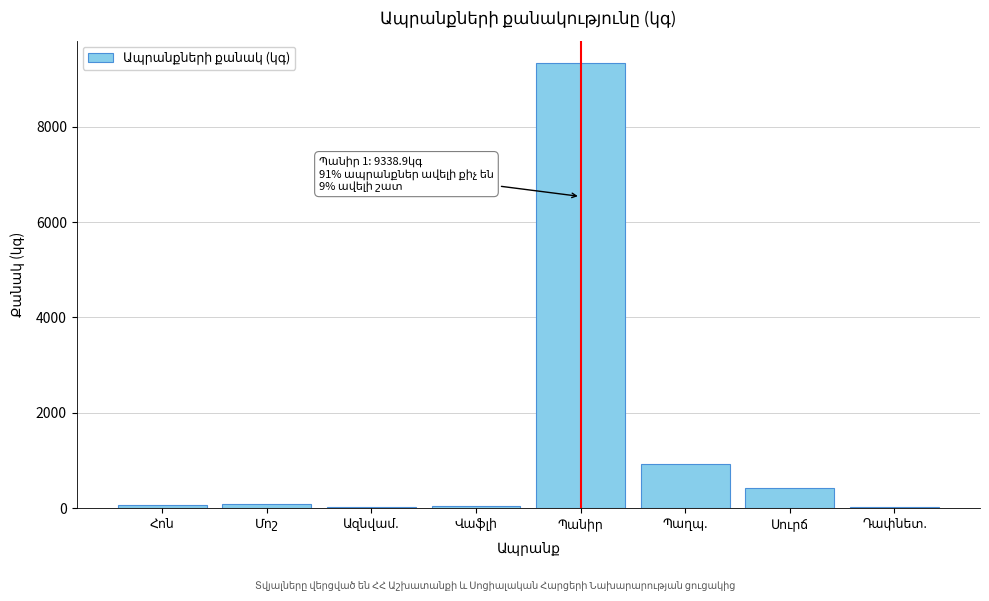

What is the greatest value displayed?

9338.9